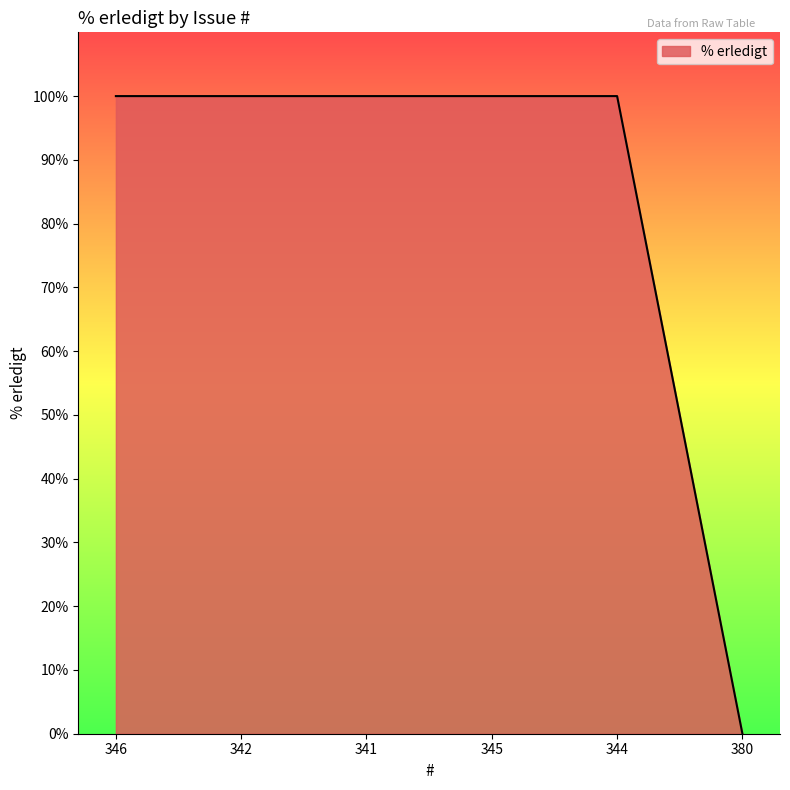

True or false: the data shows 62 at 380.

False